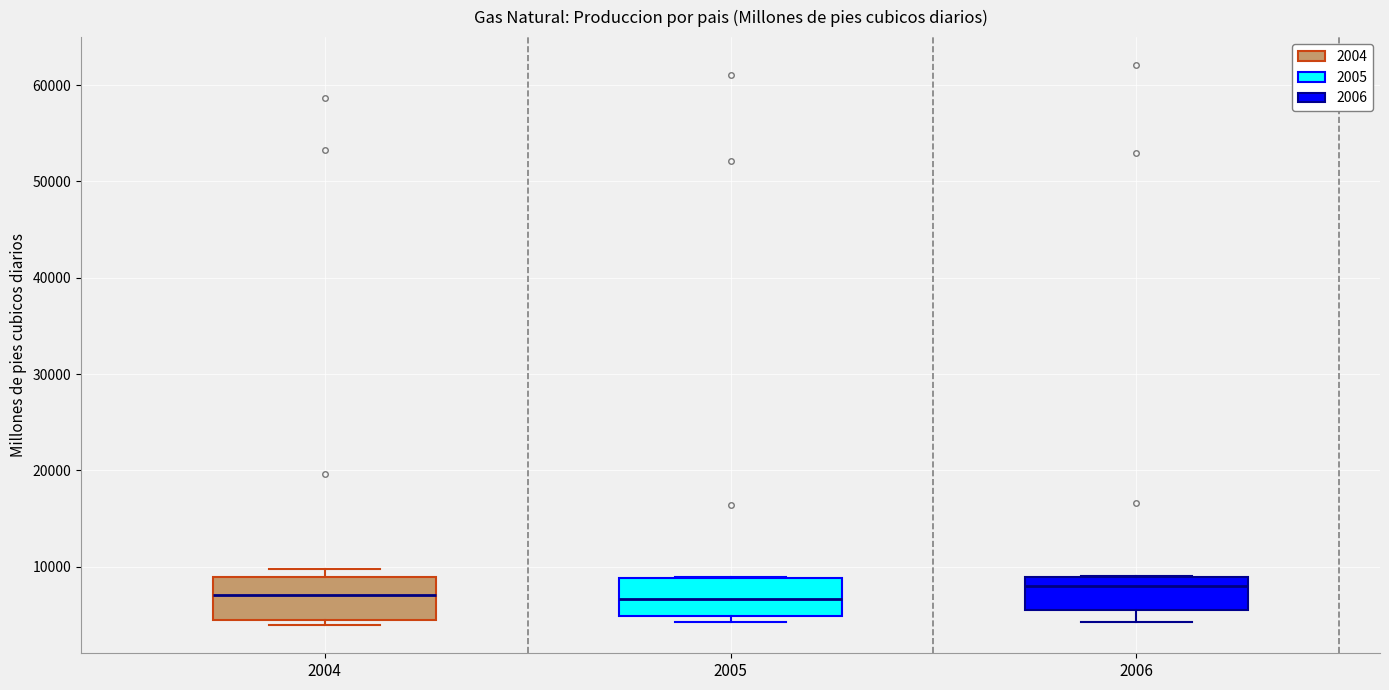

Where is the upper edge of the box at x = 2005 on the y-axis? The values are not printed on the chart, so give them approximately, as read against the axis.

9000